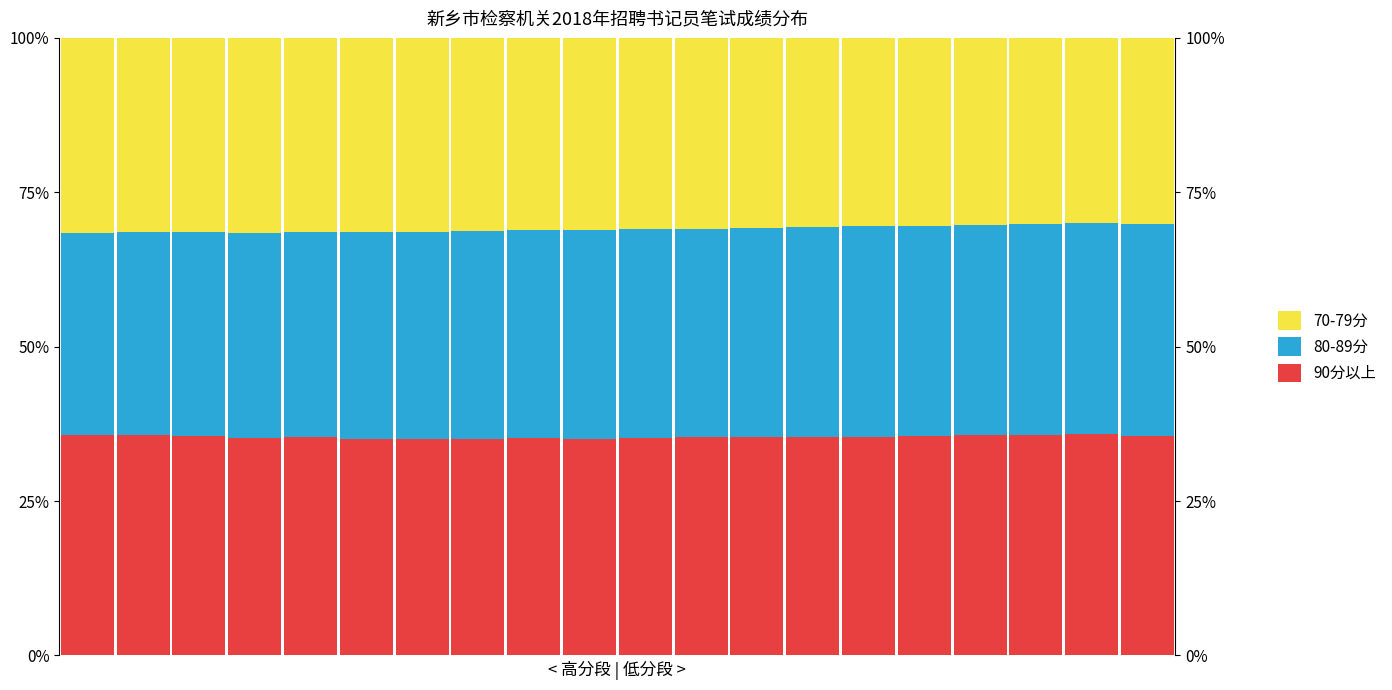

Which series has the widest spread of values?

80-89分